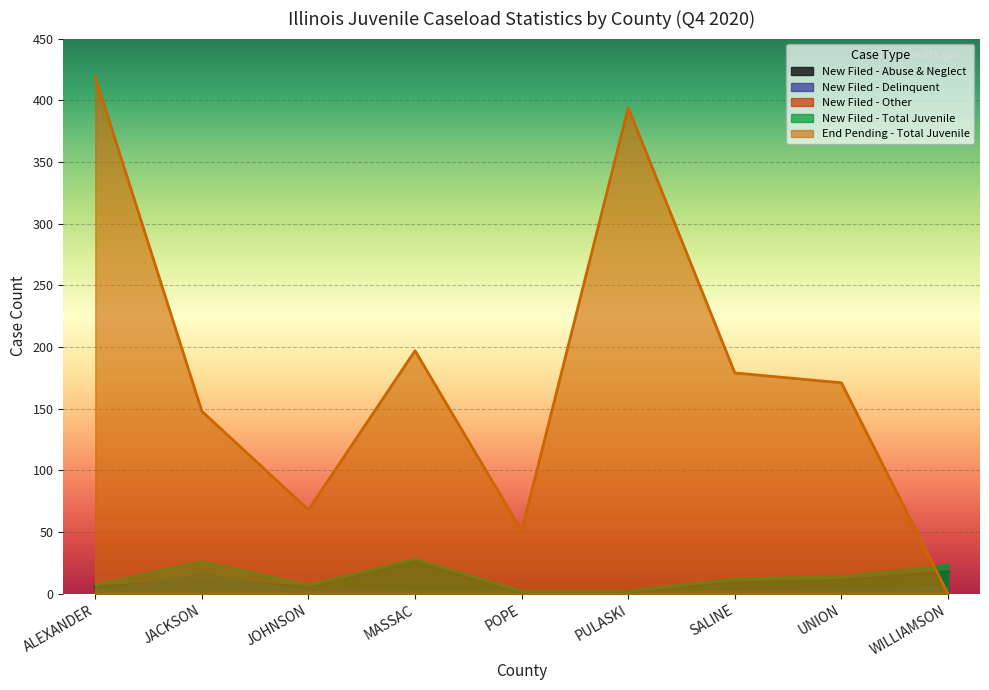

Between ALEXANDER and MASSAC, which series saw the biggest shift?

End Pending - Total Juvenile